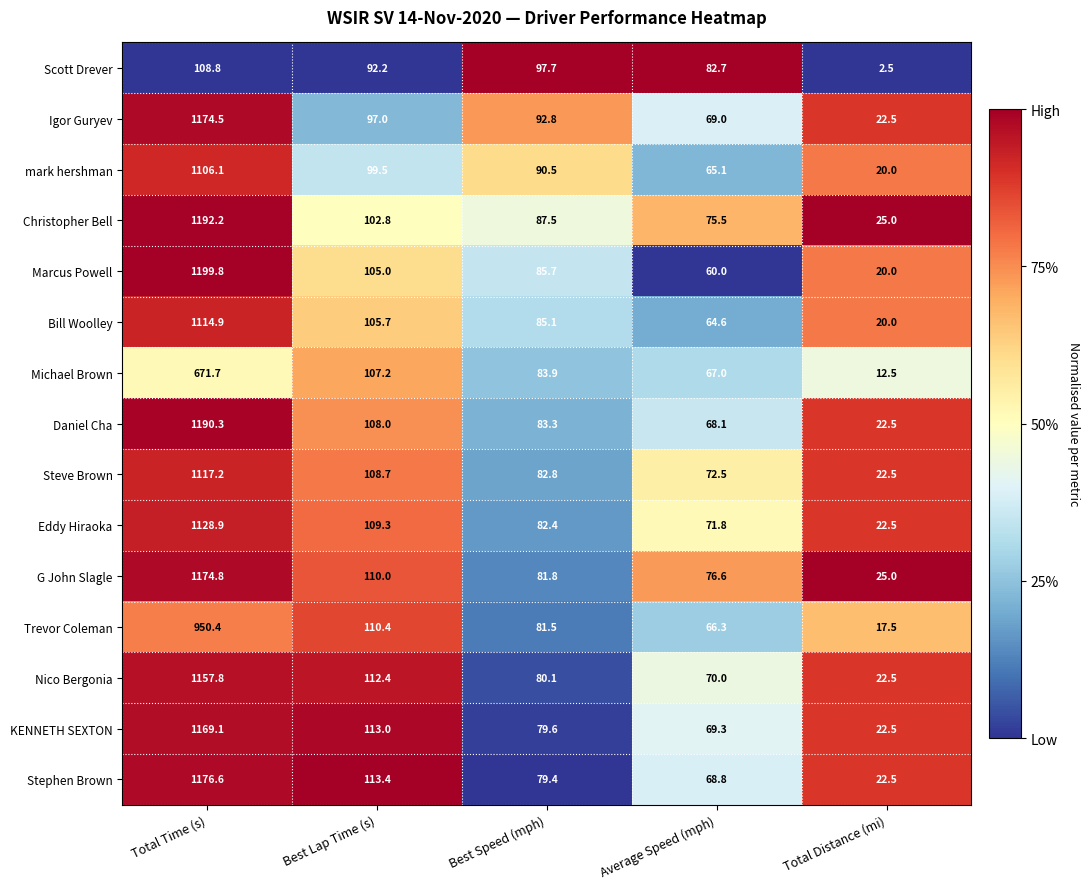

Which series has the largest range (max minus min)?

Marcus Powell